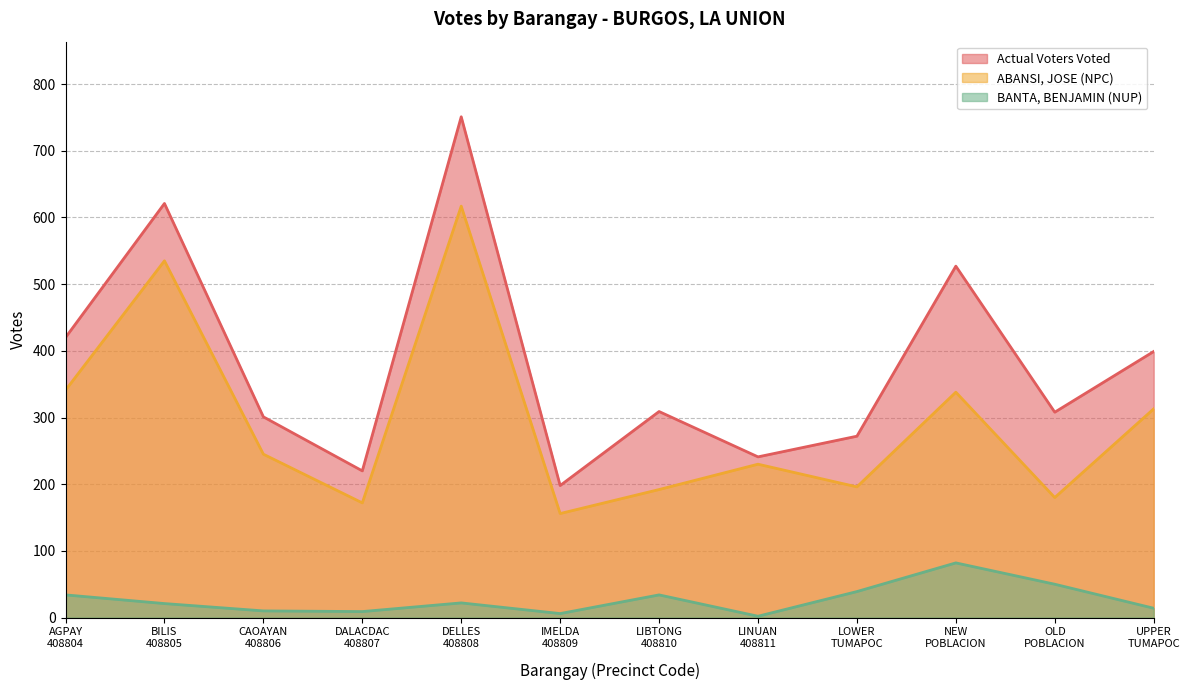

Reading left to right, transcribe all the data shown in this chart.

Actual Voters Voted: 420	621	301	220	751	198	309	241	272	527	308	399
ABANSI, JOSE (NPC): 341	535	245	172	617	156	192	230	196	338	180	313
BANTA, BENJAMIN (NUP): 34	21	10	9	22	6	34	2	39	82	50	14